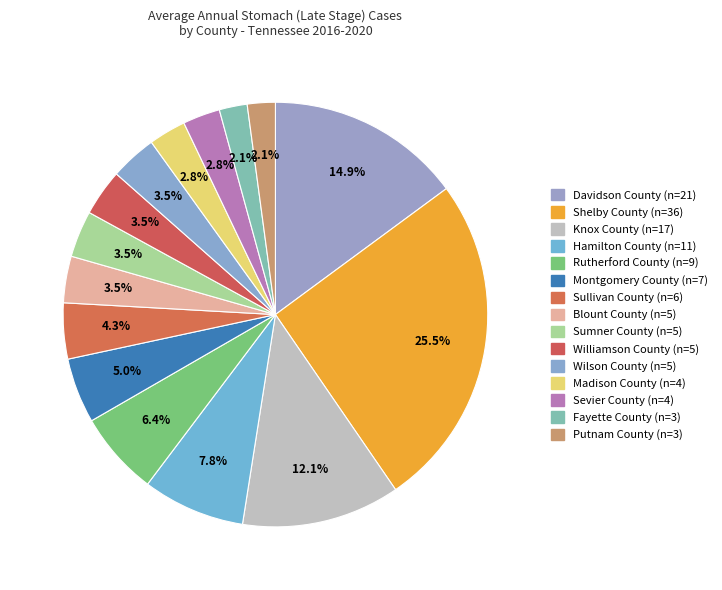

What percentage is the Putnam County slice, to the nearest percent?

2%